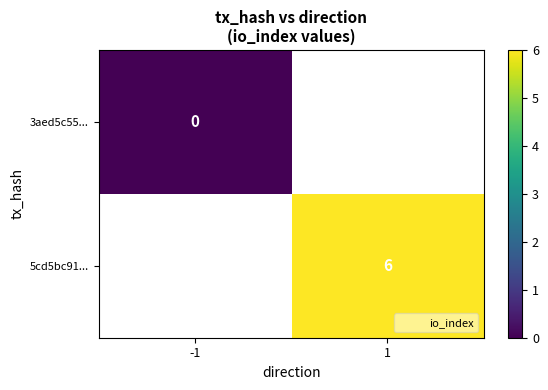

Count the number of categories in the chart.

2